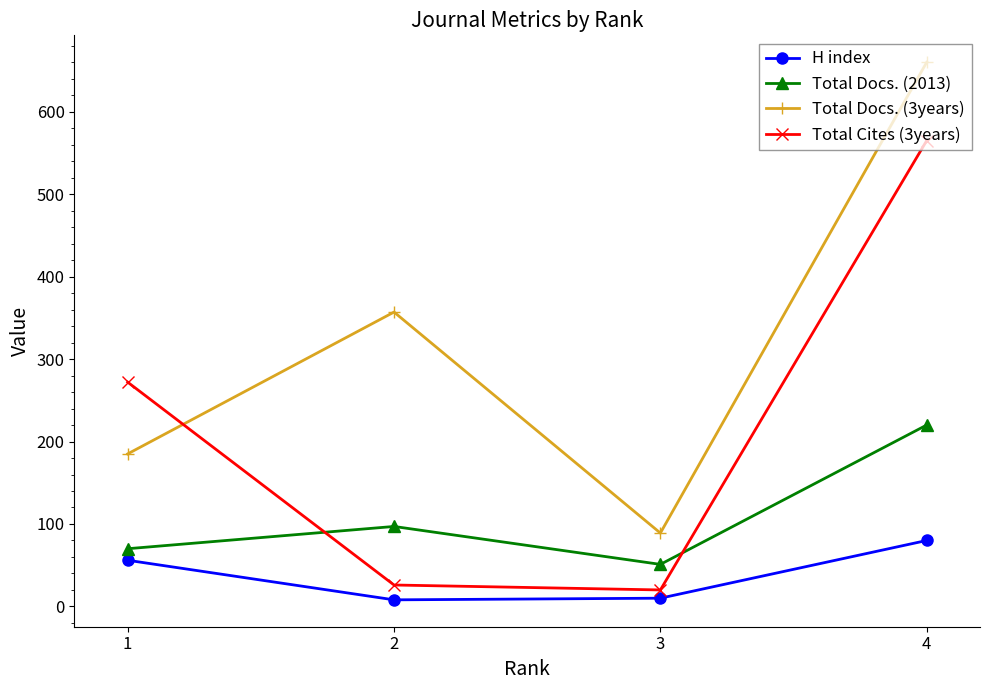

At which category does Total Docs. (3years) reach its first local peak?

2